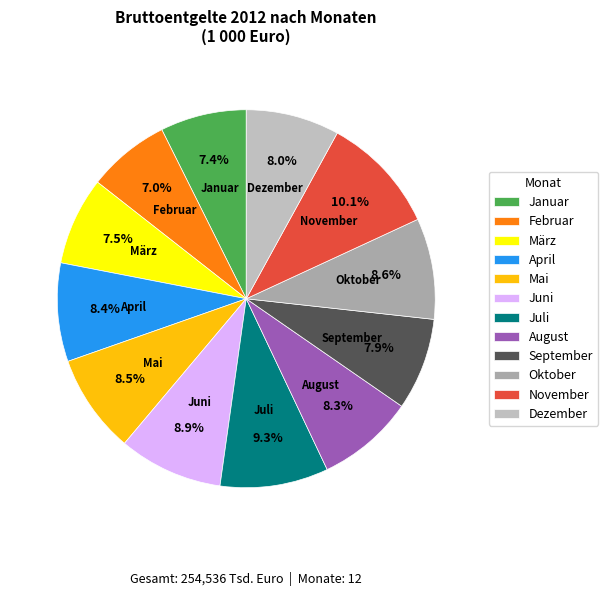

Which has a higher value, März or Oktober?

Oktober